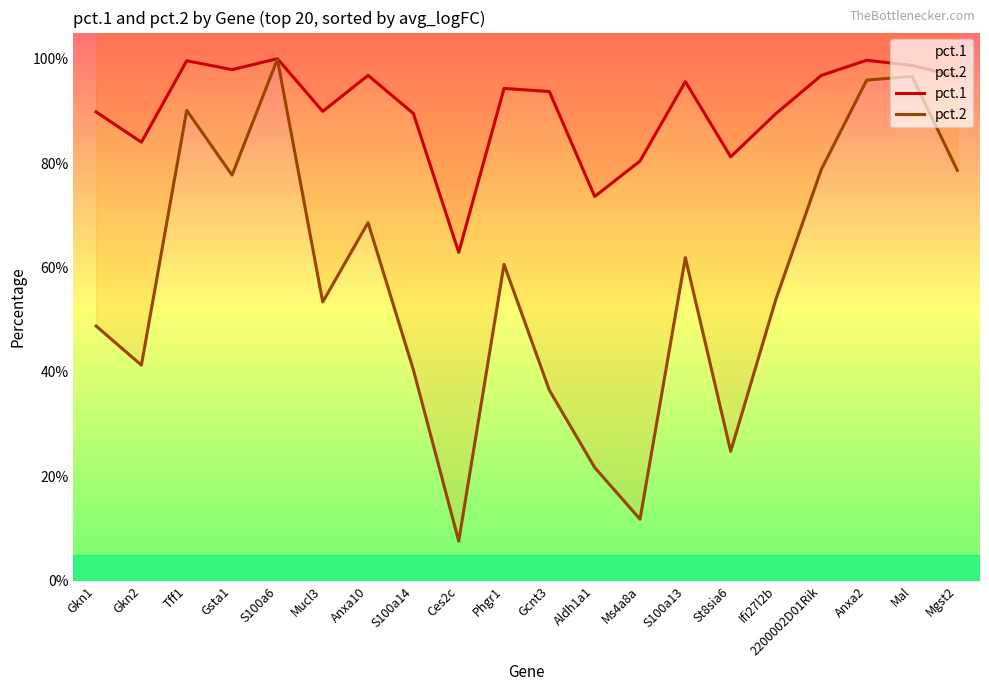

Where is pct.1 nearest to the value 0?

Ces2c